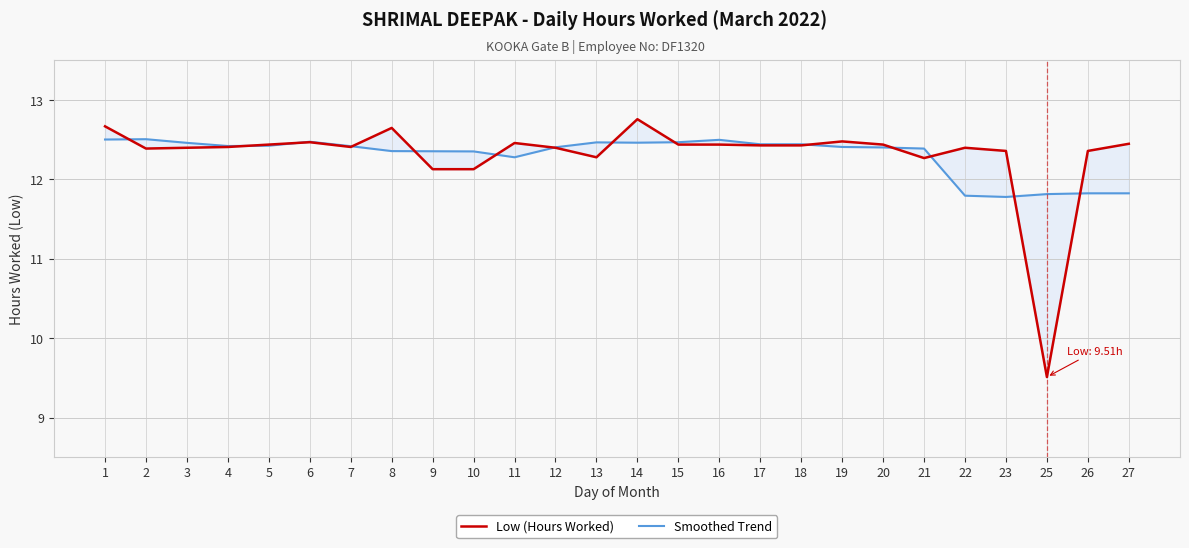

At how many categories does at least one series exceed 11?

26